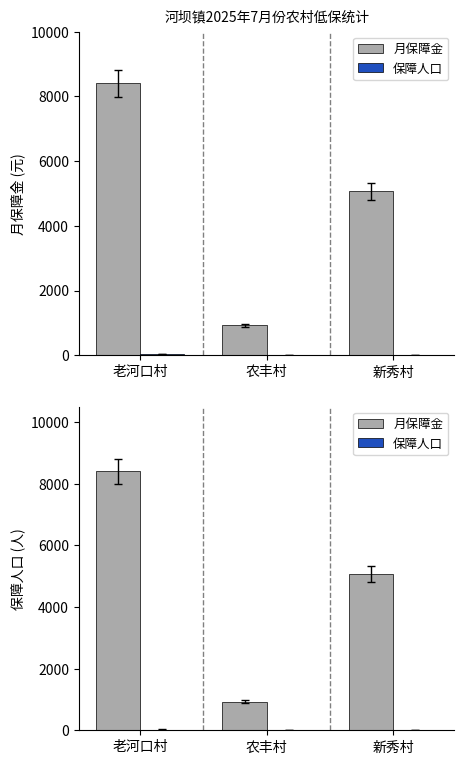

What are all the series names shown in the legend?

月保障金, 保障人口